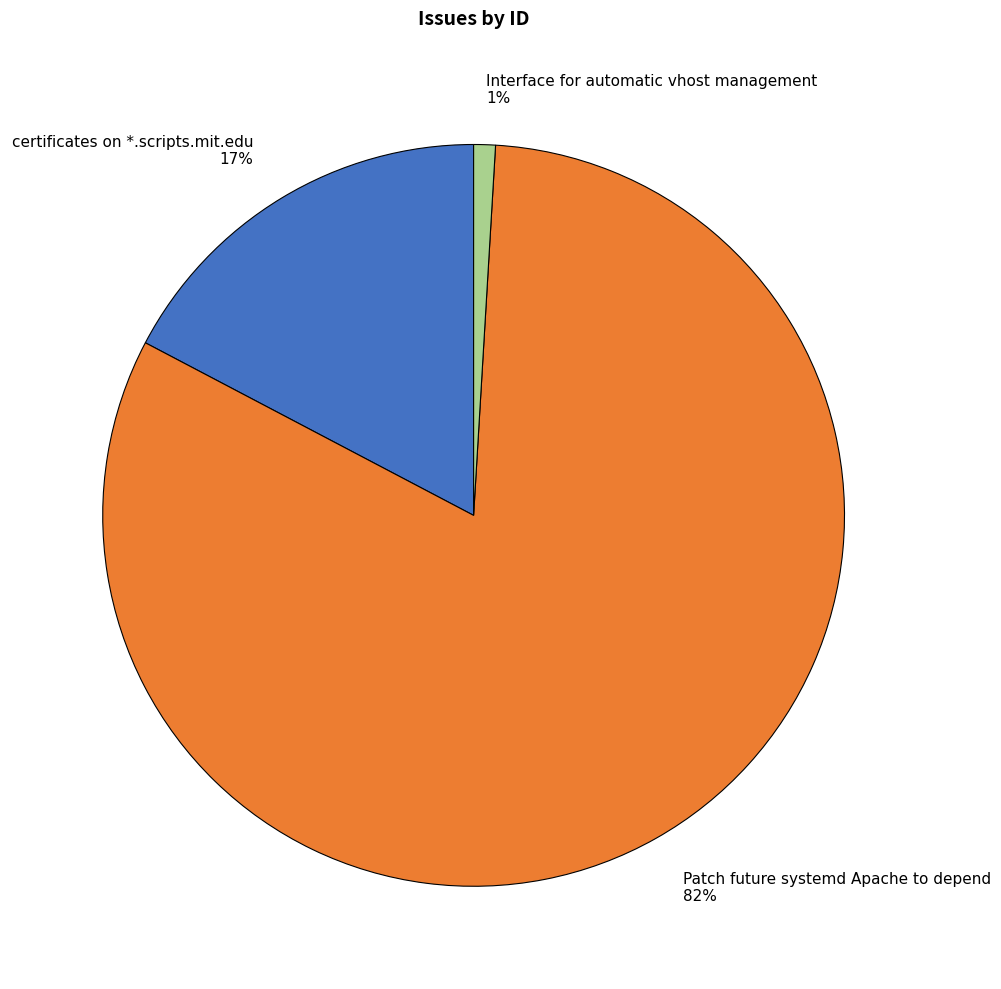

Between certificates on *.scripts.mit.edu 17% and Patch future systemd Apache to depend 82%, which is larger?

Patch future systemd Apache to depend 82%